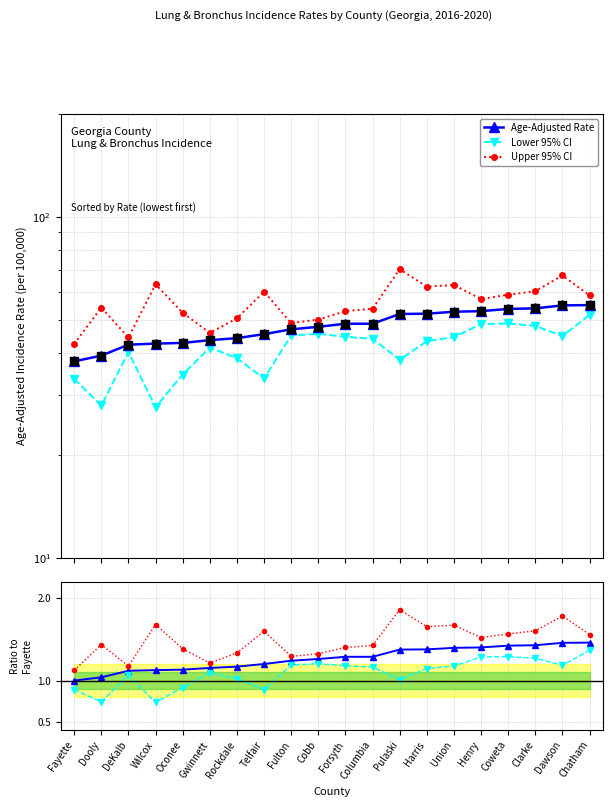

What is the total value across all series at Pulaski?

164.4